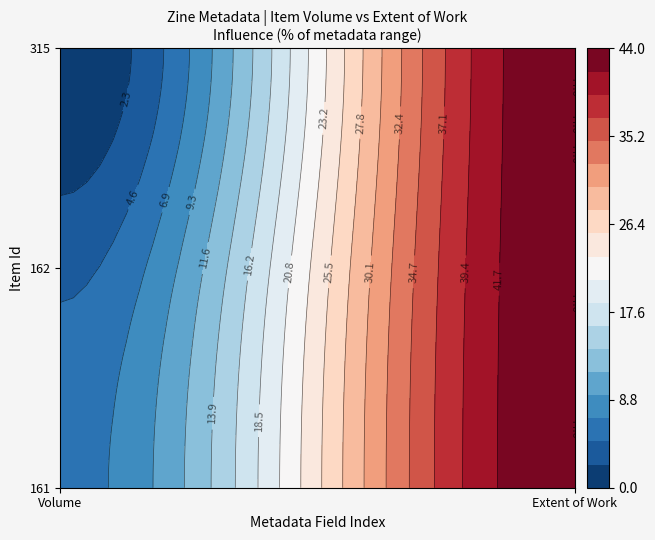

Reading right to left, transcribe all the data shown in this chart.

161: Extent of Work=44	Volume=6
162: Extent of Work=44	Volume=4
315: Extent of Work=44	Volume=0